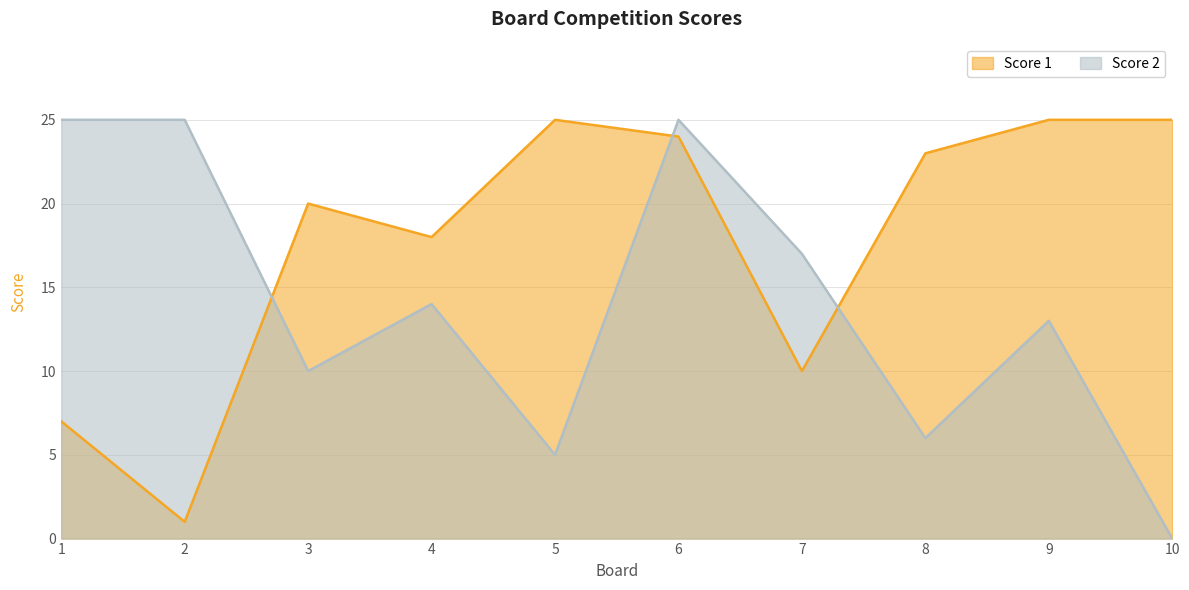

True or false: Score 1 has a value of 18 at 4.

True